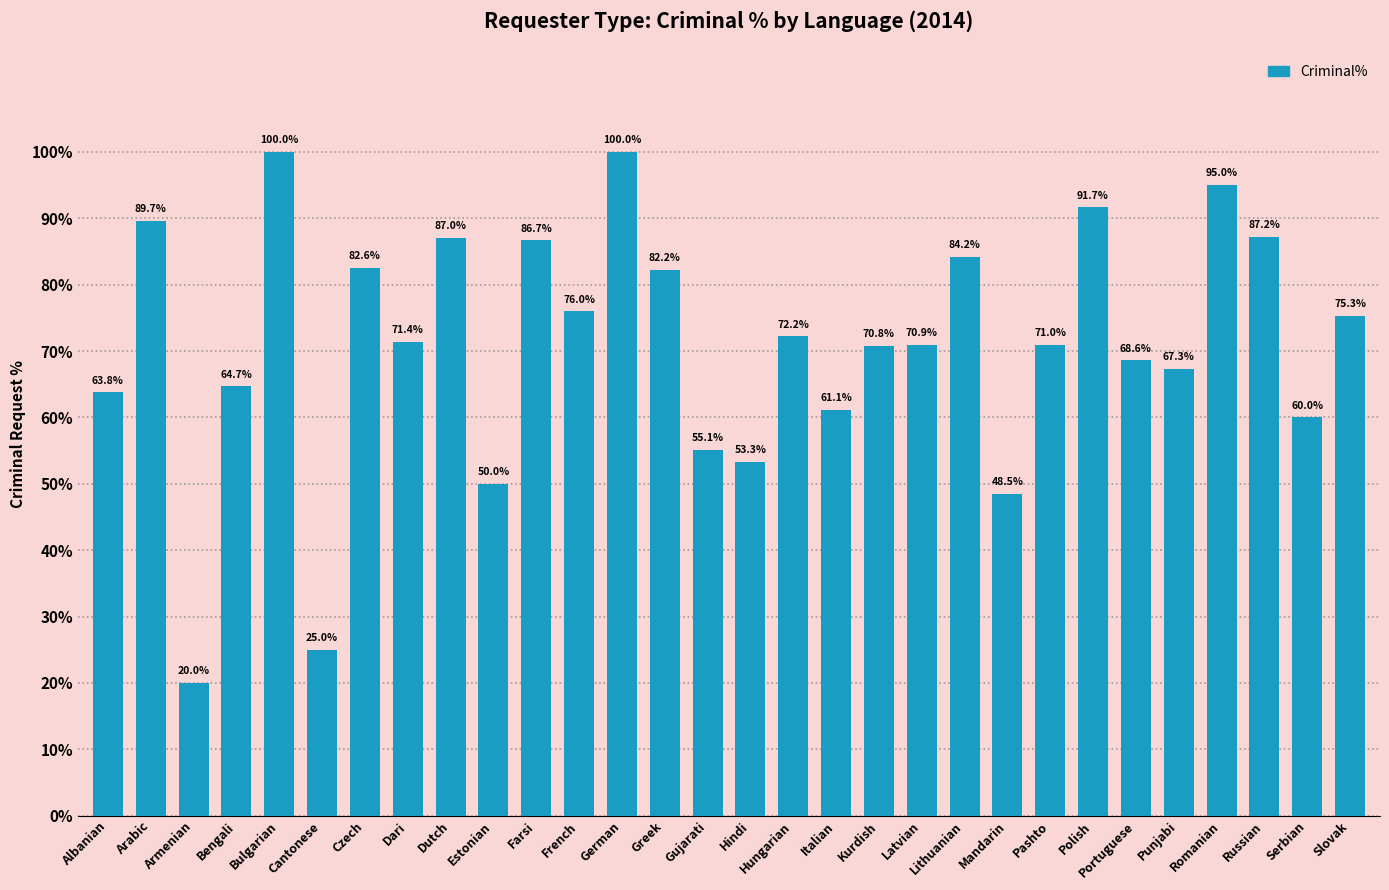

What is the approximate value at Greek?

82.2